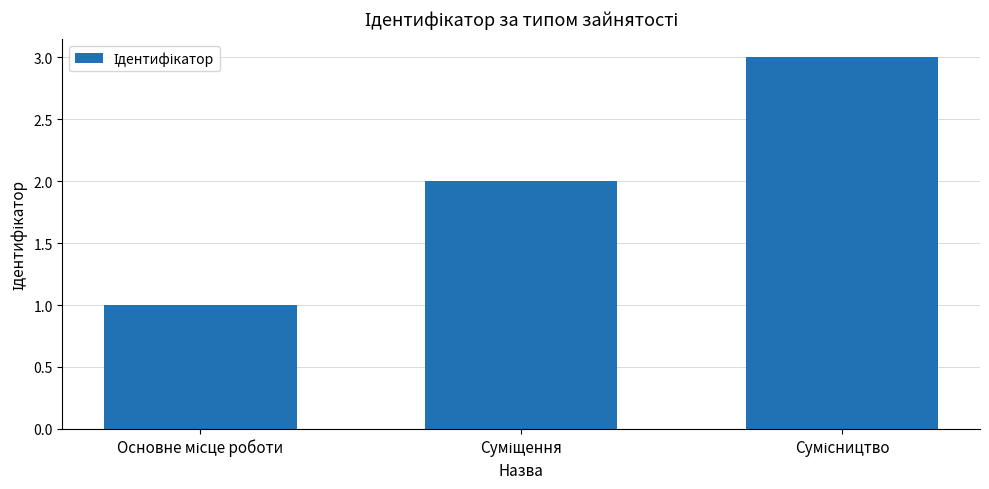

How many categories are shown in the chart?

3